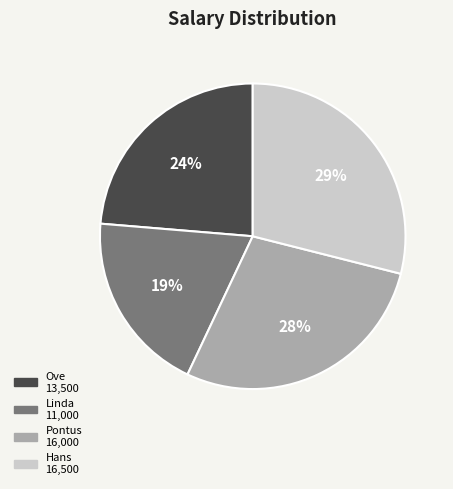

Do Pontus and Ove together represent more than half of the pie?

Yes